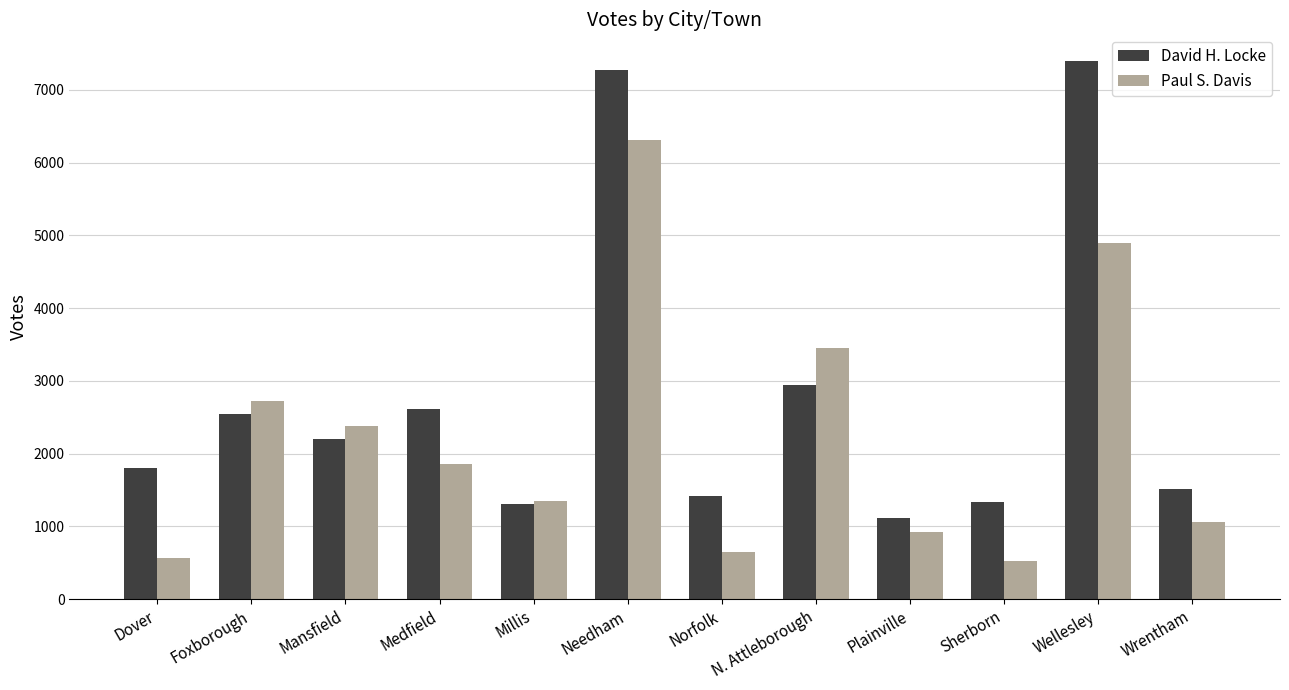

What are all the series names shown in the legend?

David H. Locke, Paul S. Davis